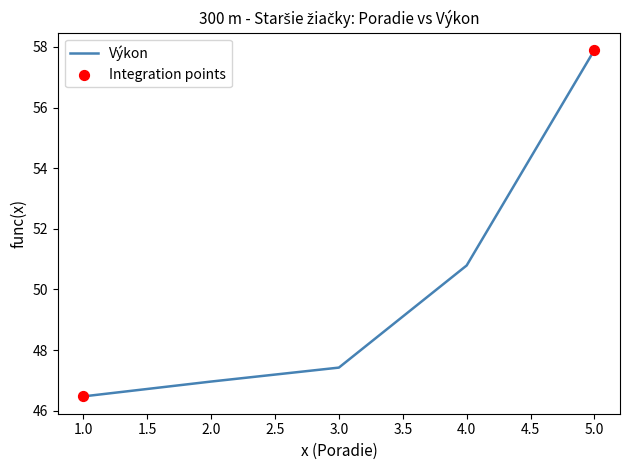

What is the change in value from 2.0 to 5.0?

+10.9